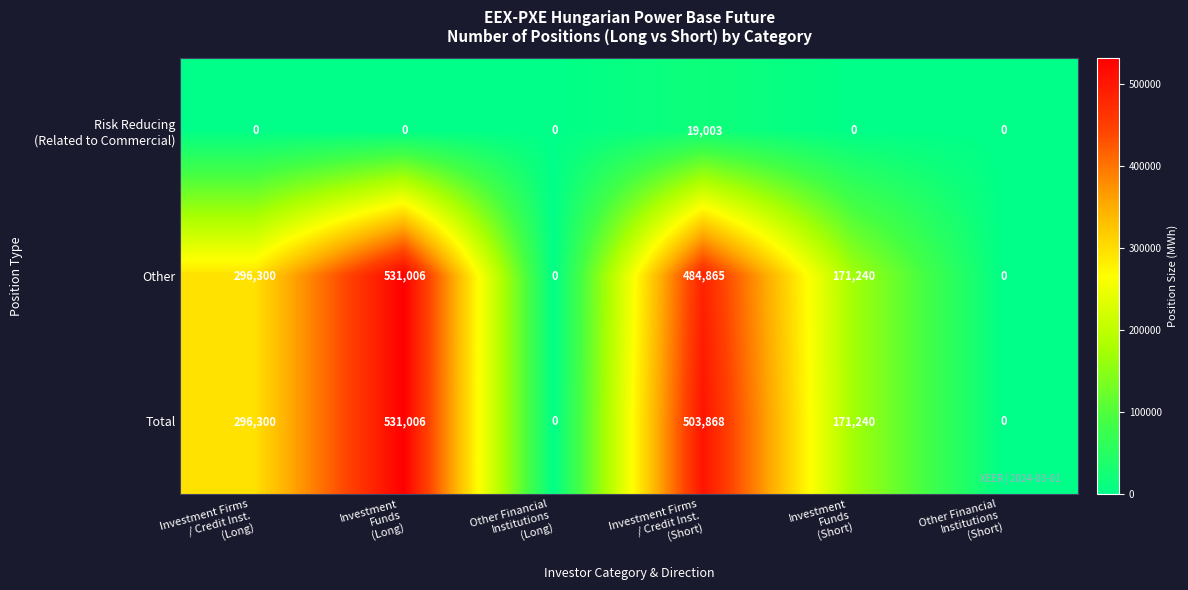

What is the maximum value shown in the chart?

531006